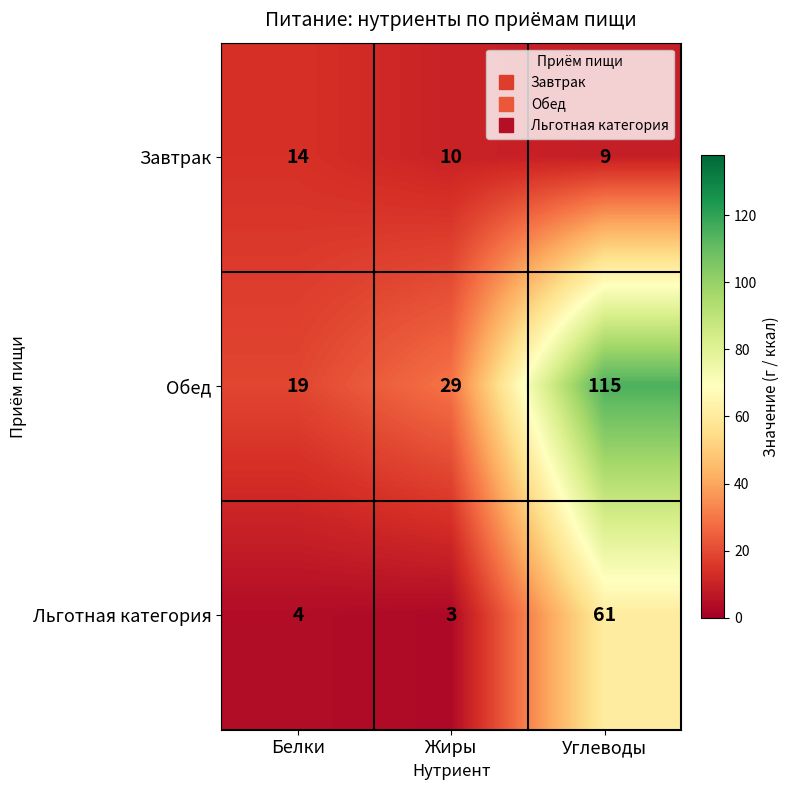

The Льготная категория series shows 27 at Углеводы. True or false?

False